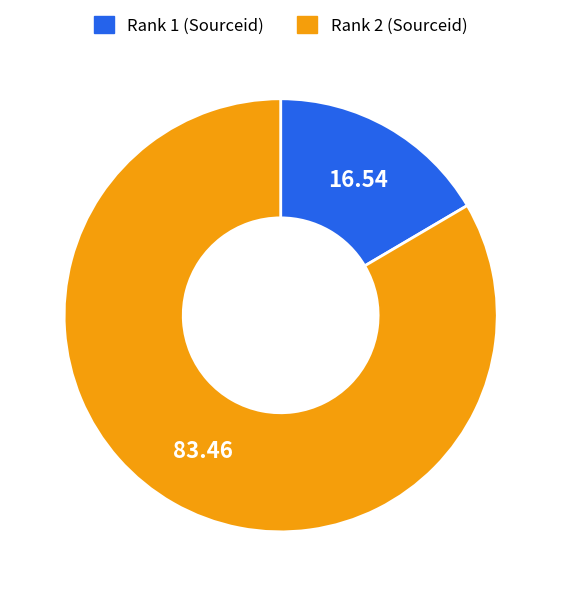

How many segments does this pie chart have?

2